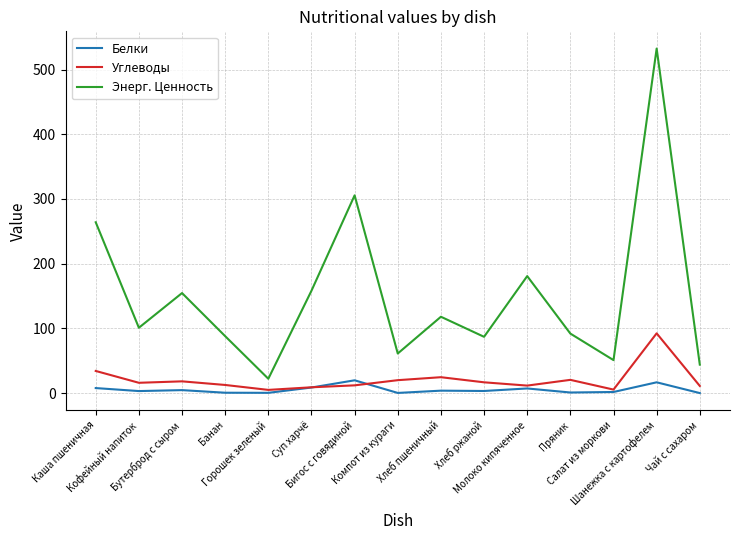

At how many categories does at least one series exceed 438?

1